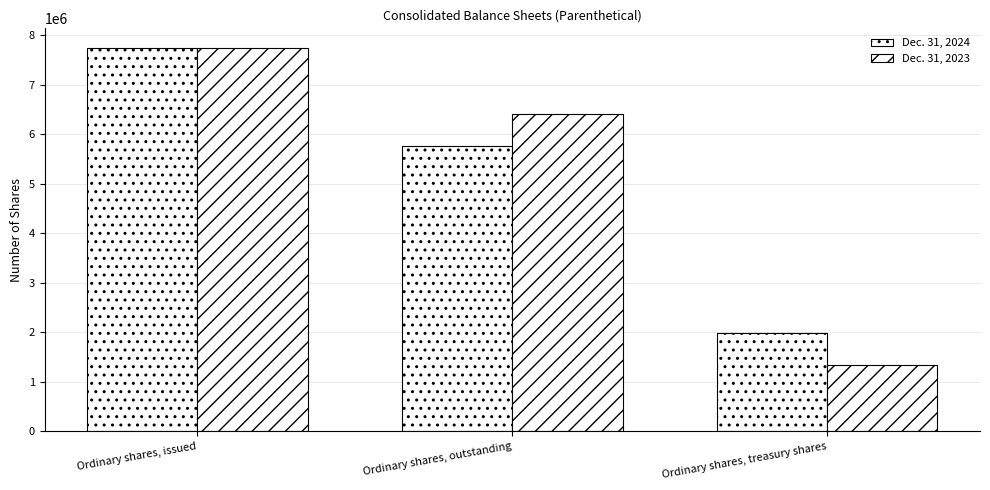

Where does the Dec. 31, 2024 series first go above 5766286?

Ordinary shares, issued